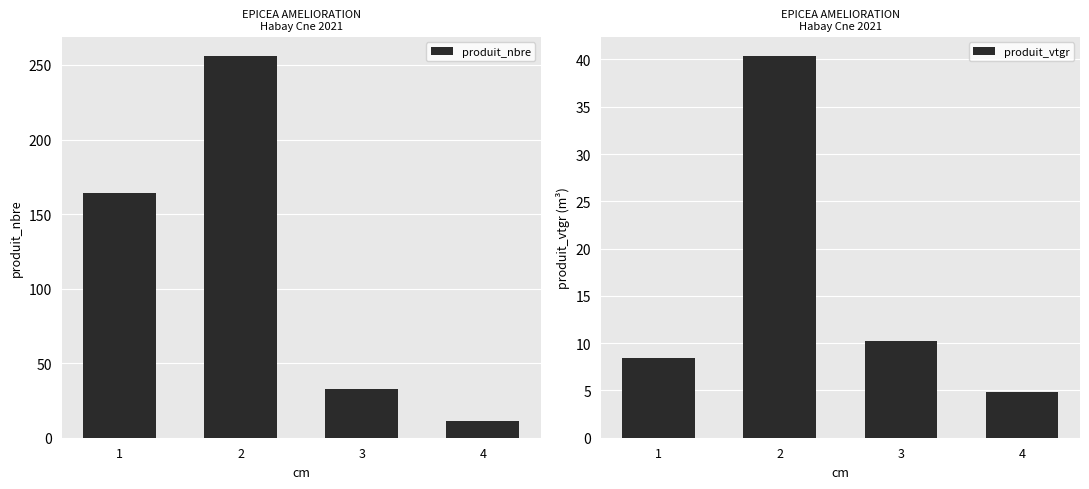

The value of produit_nbre at 1 is 164.0. True or false?

True